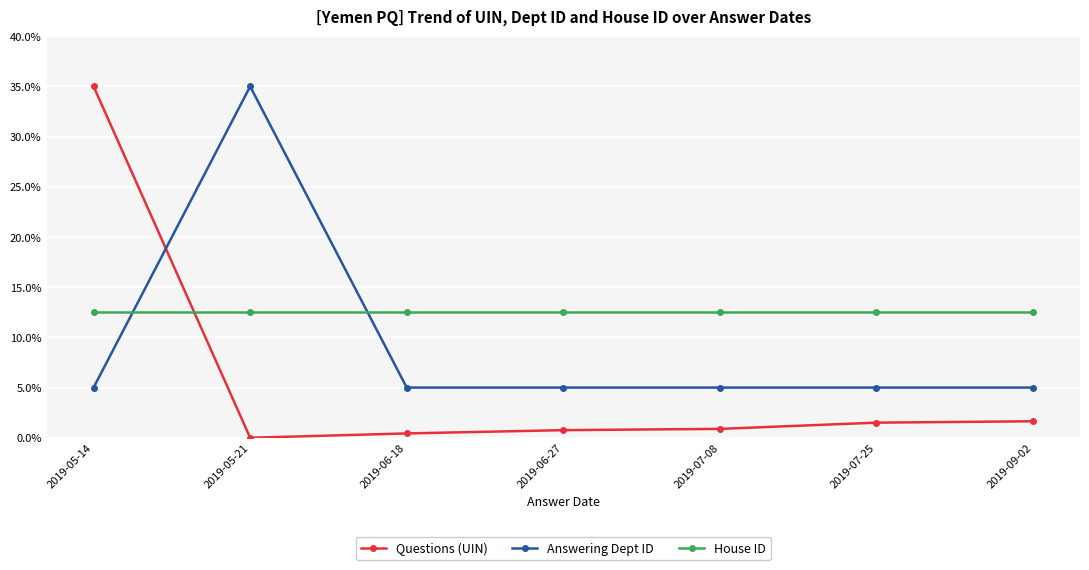

What is the total value across all series at 2019-07-25?

19.0